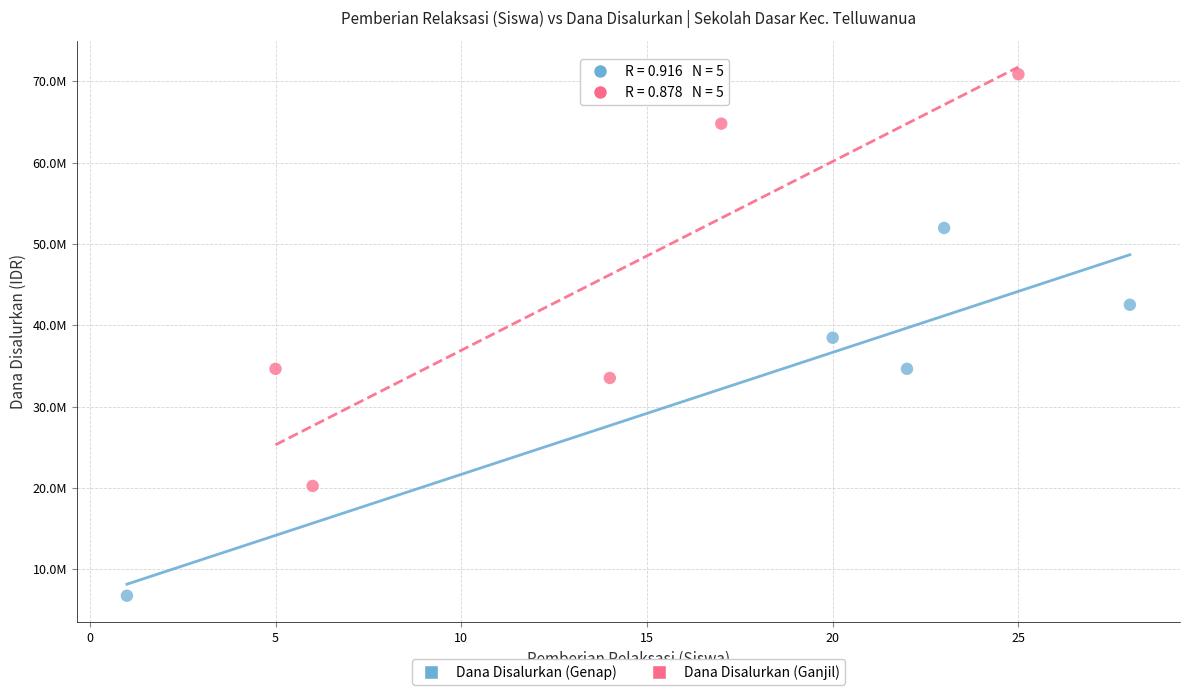

Which series has the largest Y range (max minus min)?

Dana Disalurkan (Ganjil)